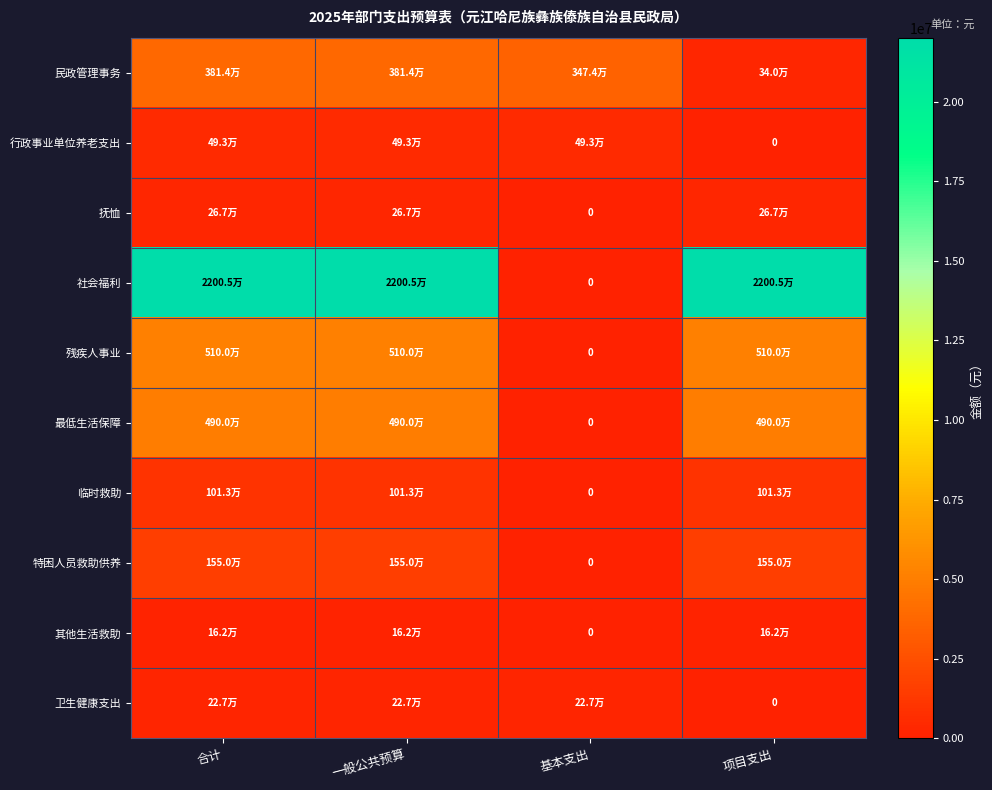

How many categories are shown in the chart?

4